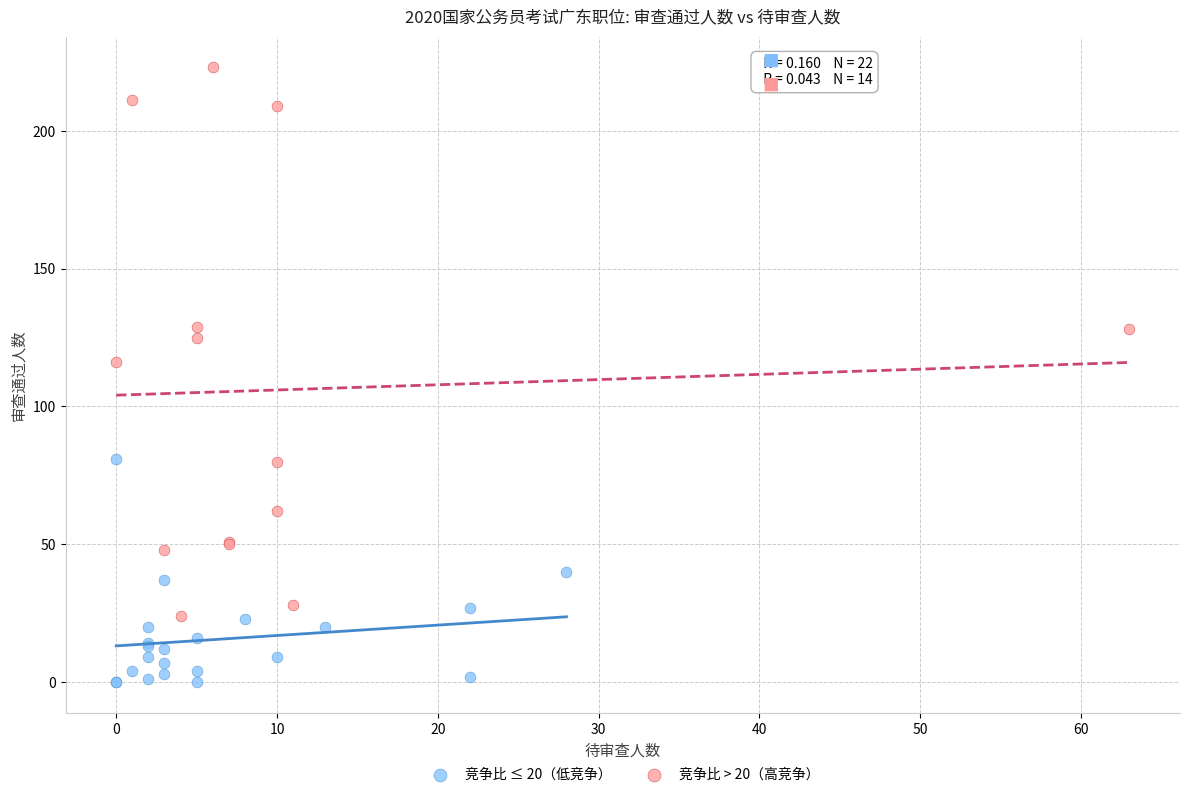

Which series reaches the minimum Y coordinate?

竞争比 ≤ 20（低竞争）